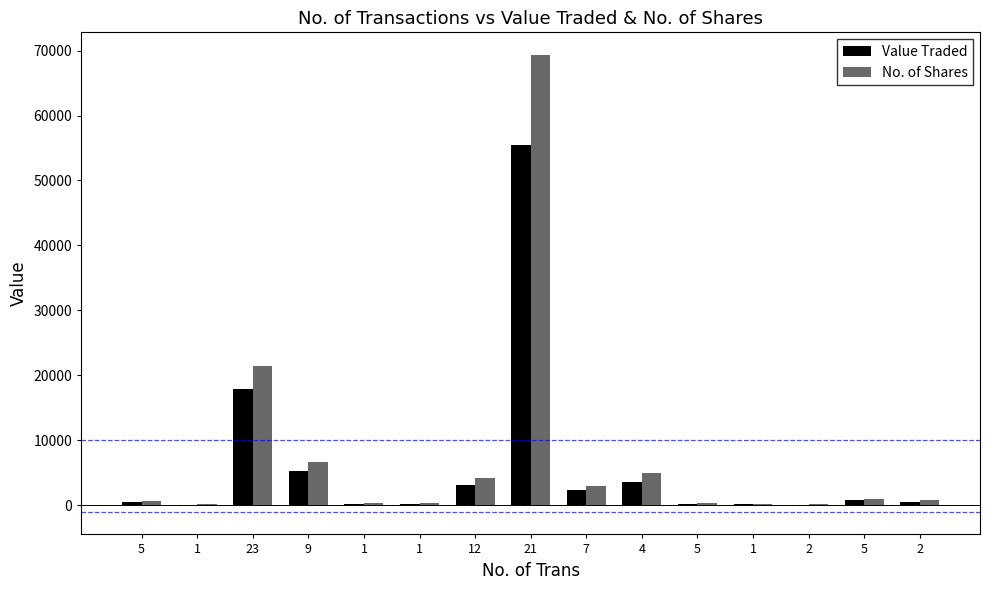

How many series are shown in this chart?

2